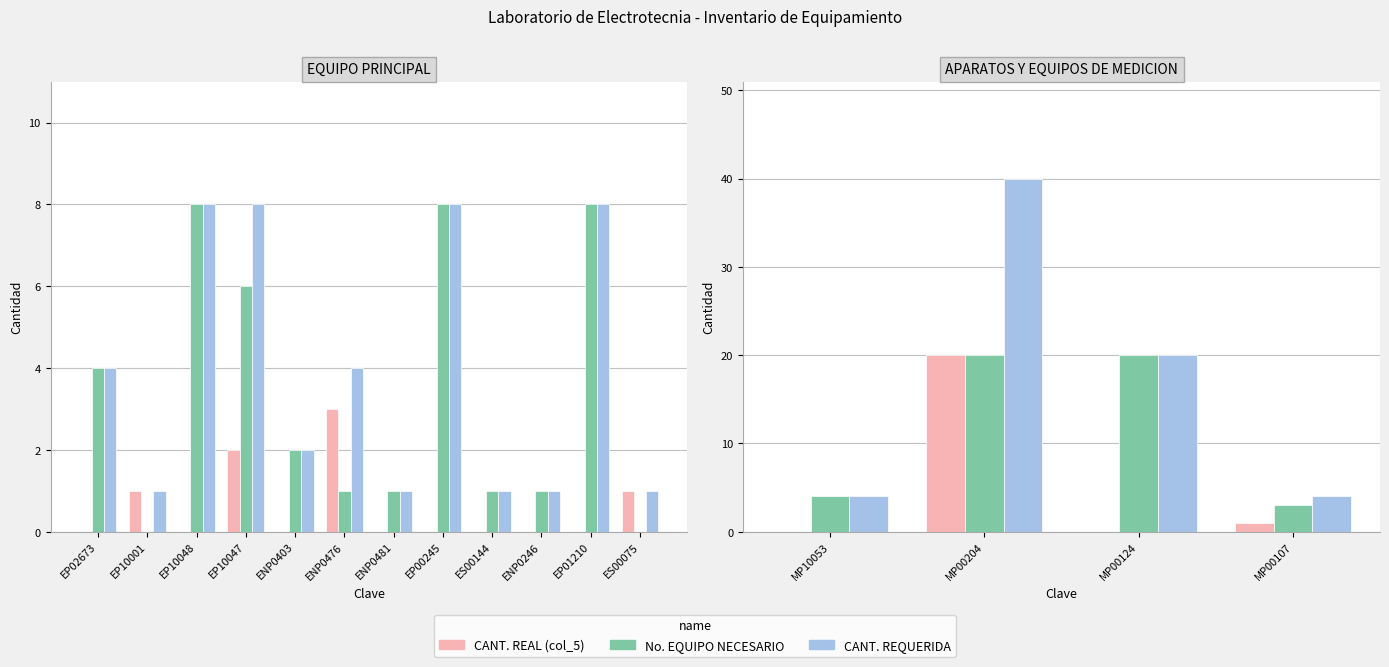

Rank the series by their average value, from highest to lowest.

CANT. REQUERIDA, No. EQUIPO NECESARIO, CANT. REAL (col_5)